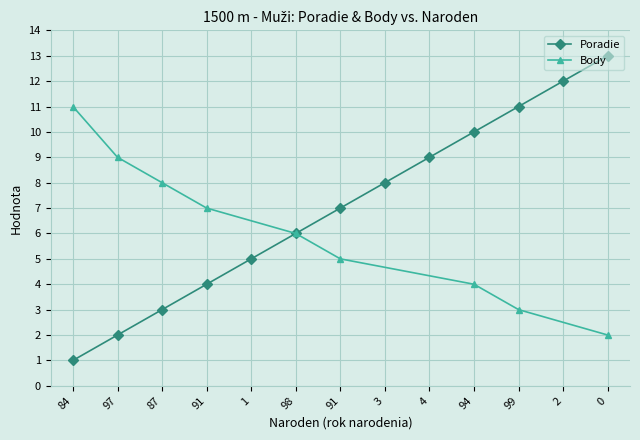

Is it true that the value at 4 is 9?

True